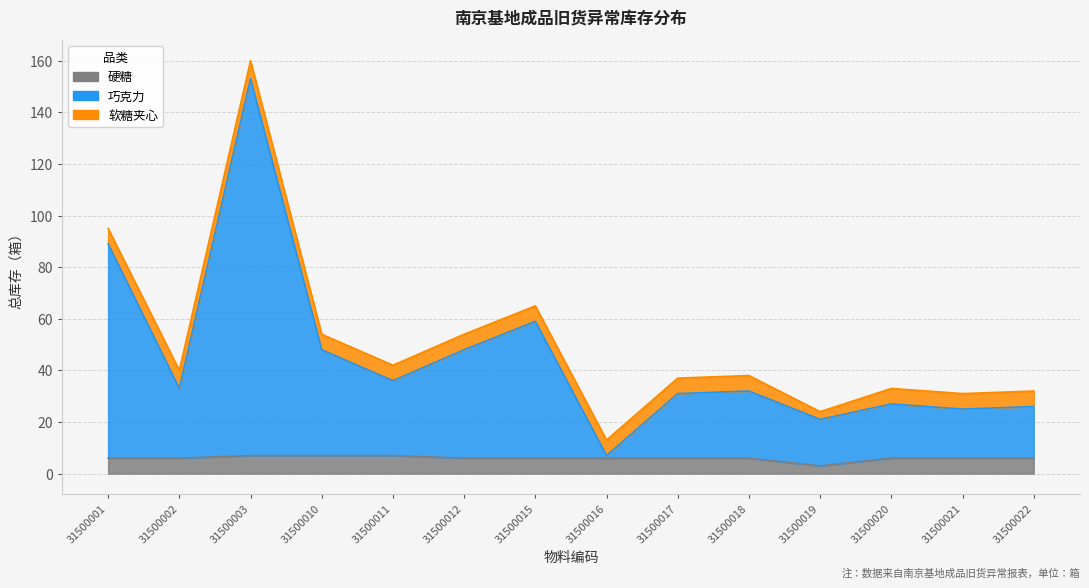

Which category has the lowest value in the 巧克力 series?

31500016